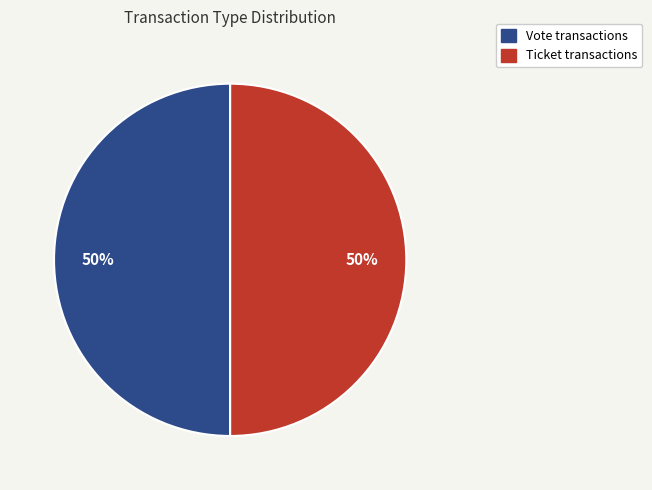

To the nearest percent, what is the difference between the Ticket and Vote slice percentages?

0%